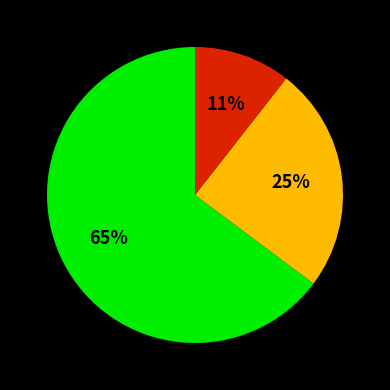

Is there any slice that represents more than half of the pie?

Yes